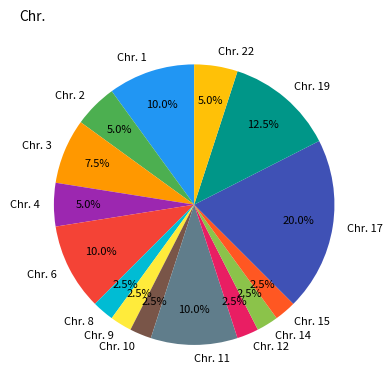

Is Chr. 11 the majority of the pie?

No